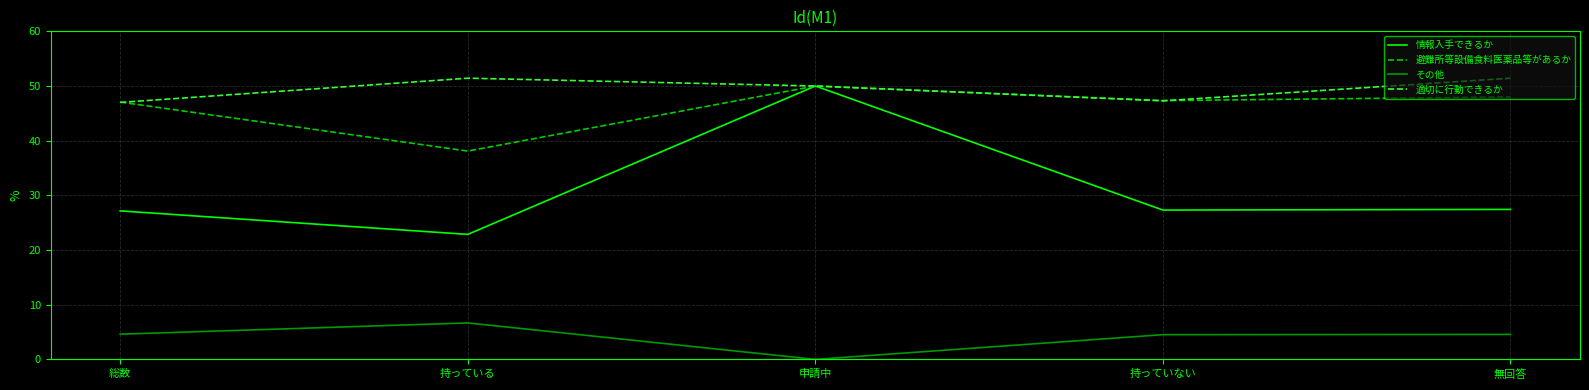

True or false: その他 and 情報入手できるか cross at least once.

False